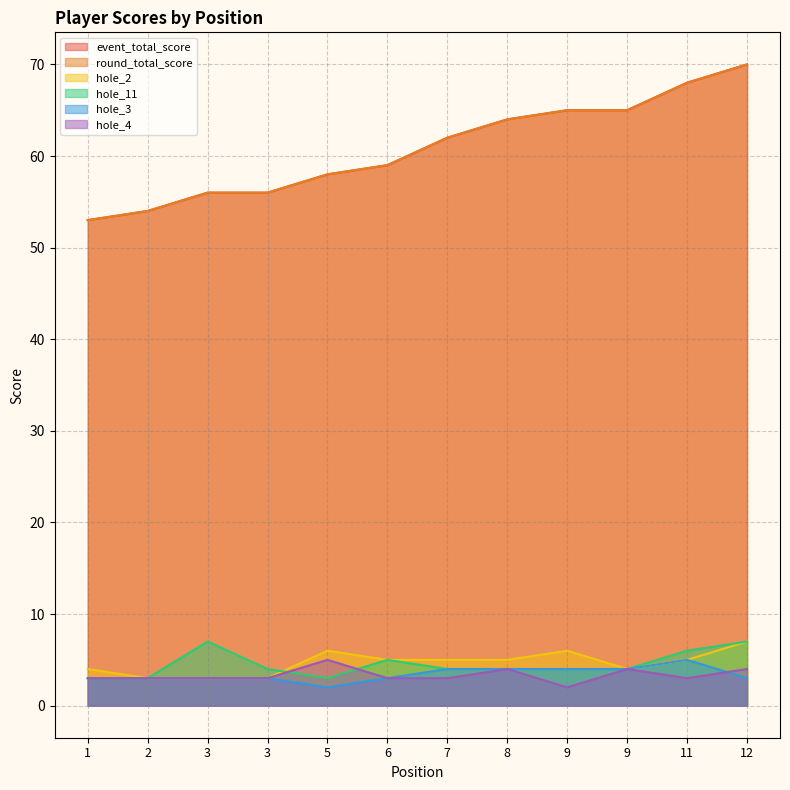

What is the sum of the hole_4 values at 9 and 1?

7